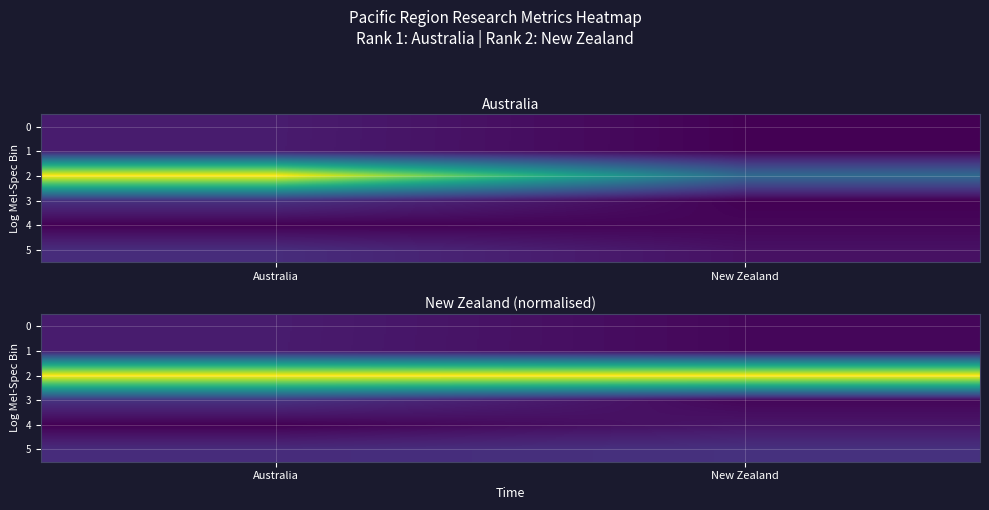

At which label does 2 reach its peak?

Australia